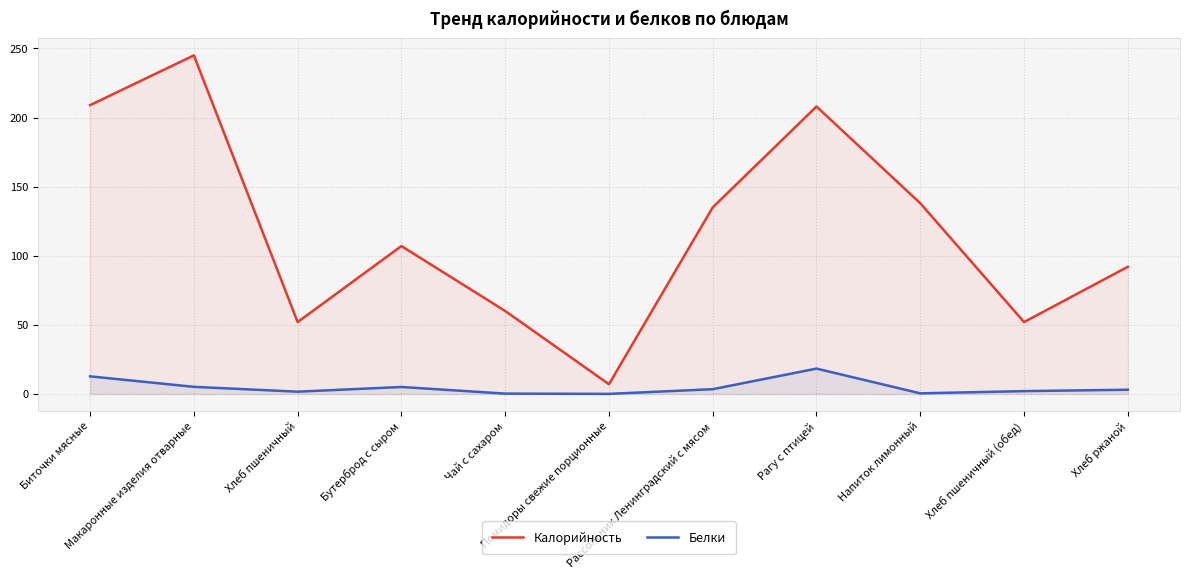

At which category is the sum across all series the highest?

Макаронные изделия отварные